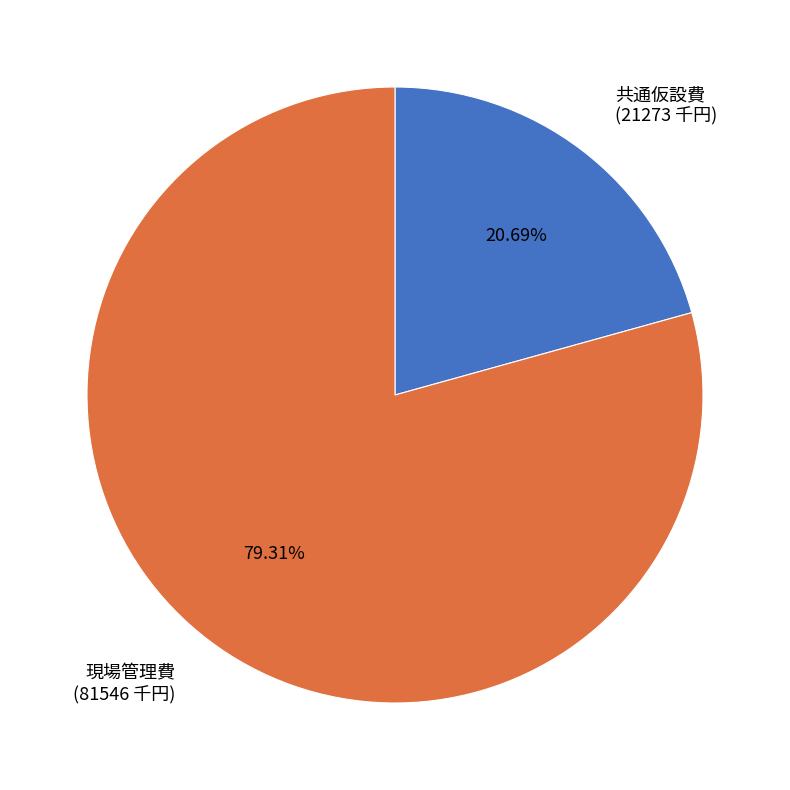

Do 現場管理費 (81546 千円) and 共通仮設費 (21273 千円) together represent more than half of the pie?

Yes